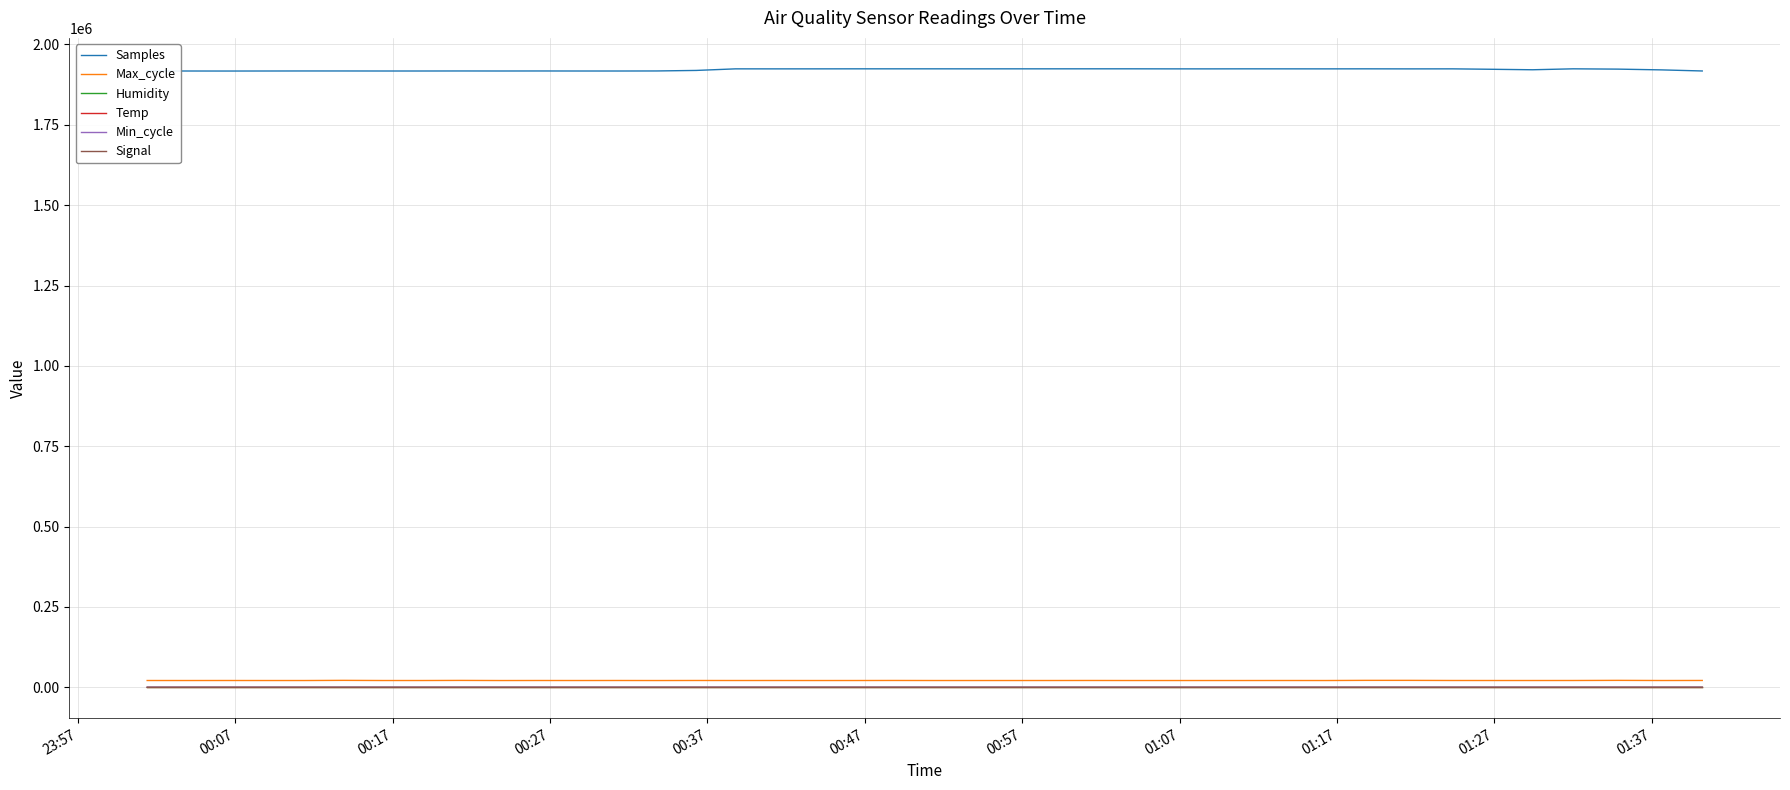

Which series has the largest total across all categories?

Samples